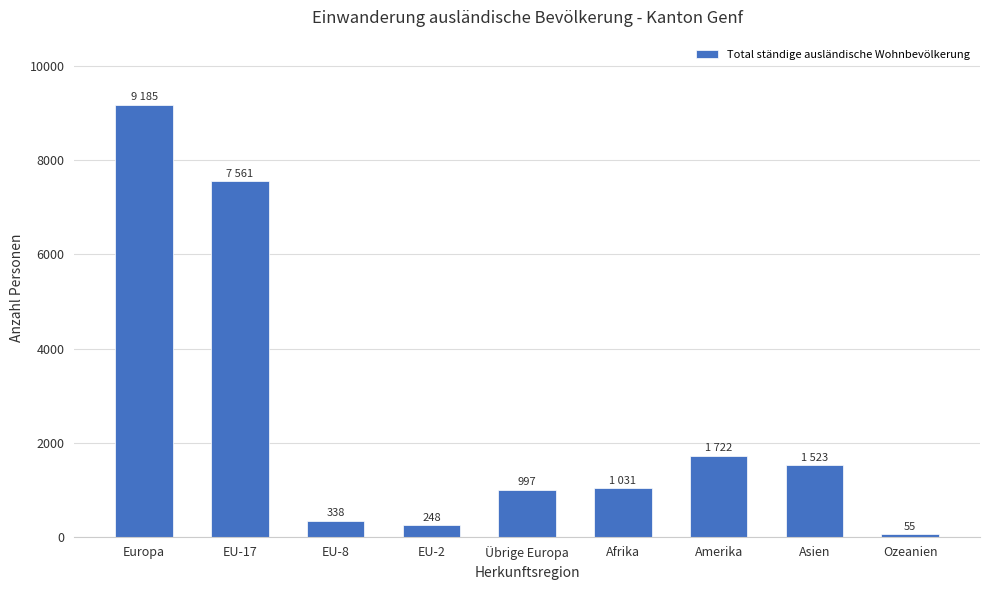

What is the label of the 1st bar from the right?

Ozeanien